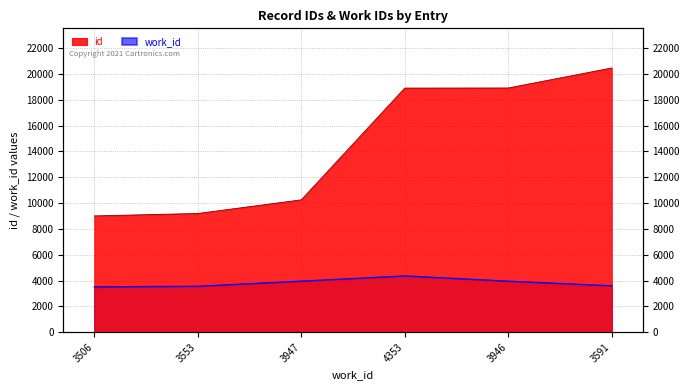

At which label does id first exceed 18905?

3946